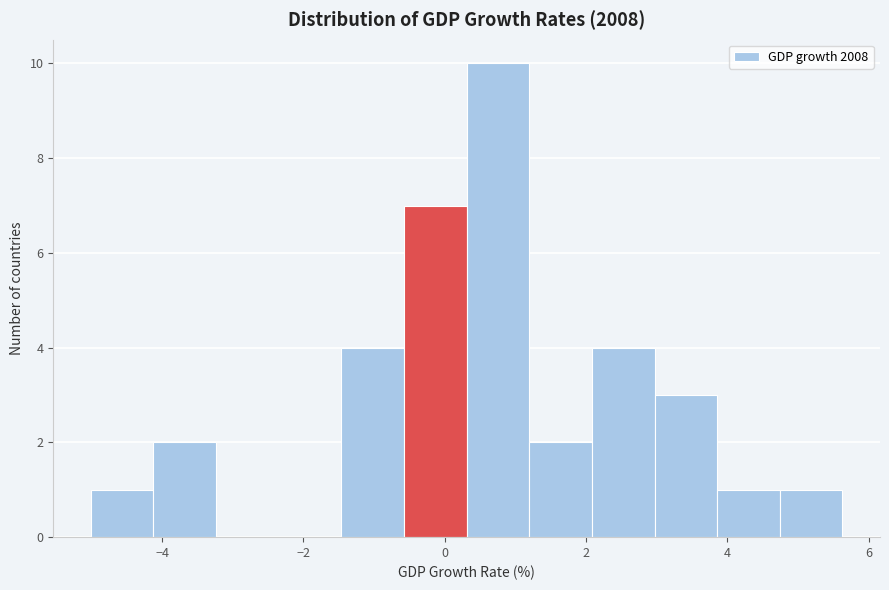

Reading left to right, transcribe this chart: for each bar, give the range it covers on the x-axis and its height. Neither the bar edges nor the heights are printed on the chart, so give them approximately, as read against the axes.

-5.0 to -4.2: 1
-4.2 to -3.2: 2
-3.2 to -2.4: 0
-2.4 to -1.4: 0
-1.4 to -0.6: 4
-0.6 to 0.4: 7
0.4 to 1.2: 10
1.2 to 2.0: 2
2.0 to 3.0: 4
3.0 to 3.8: 3
3.8 to 4.8: 1
4.8 to 5.6: 1